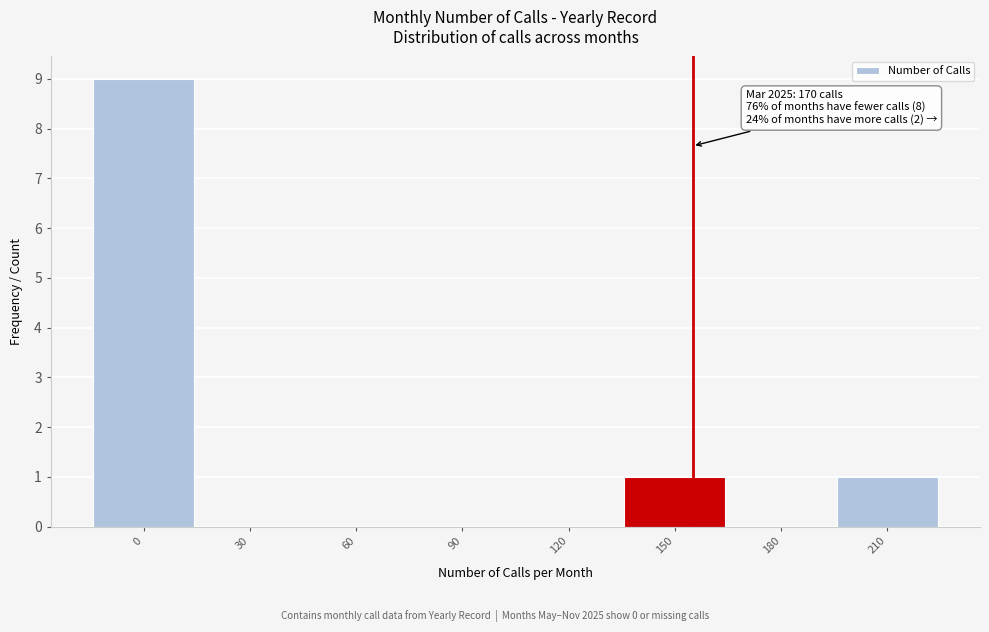

Reading right to left, what are all the values shown in this chart?

210=1	180=0	150=1	120=0	90=0	60=0	30=0	0=9